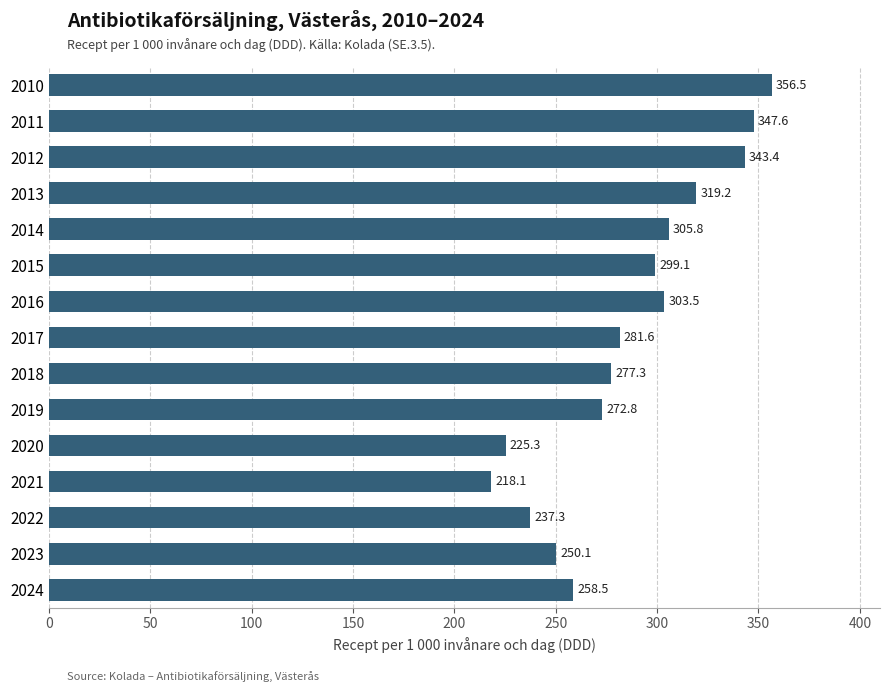

True or false: the data shows 272.8 at 2019.

True